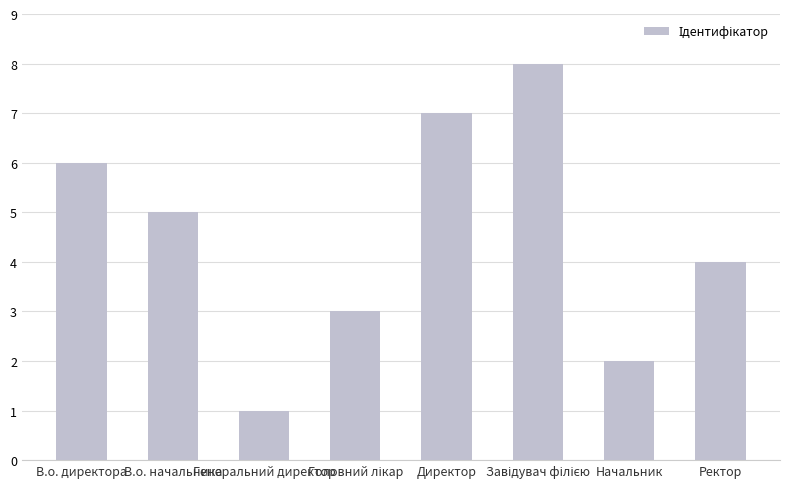

What is the label of the 2nd bar from the left?

В.о. начальника